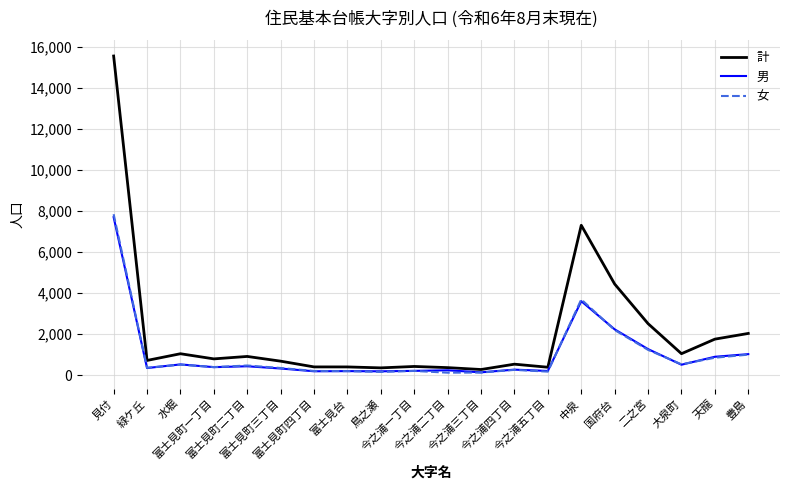

What is the sum of all 男 values?

21061